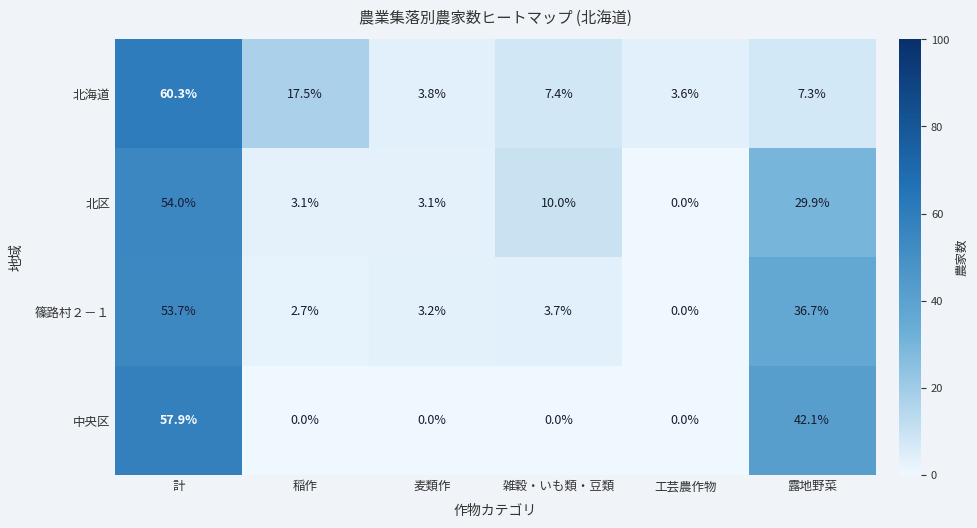

Rank the series by their maximum value, from highest to lowest.

北海道, 中央区, 北区, 篠路村２－１